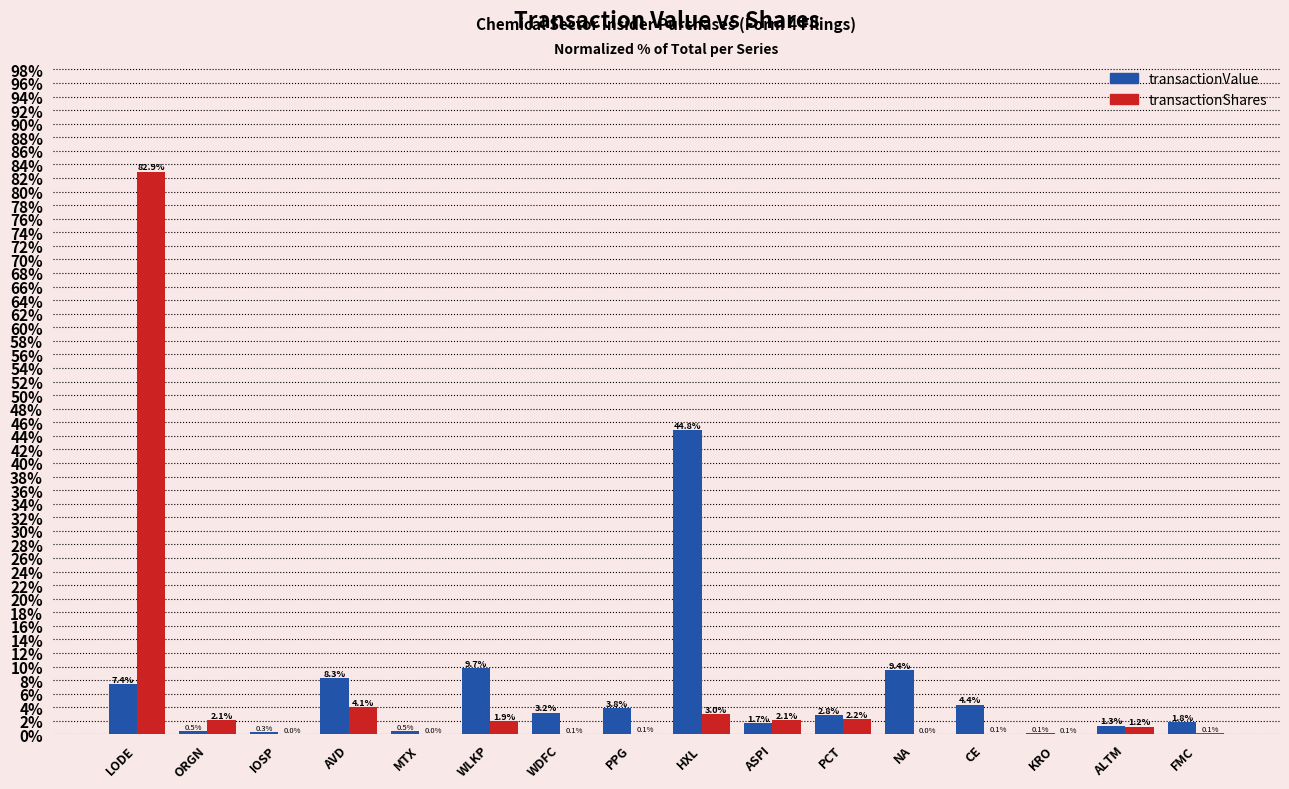

Where is transactionShares nearest to the value 41?

AVD